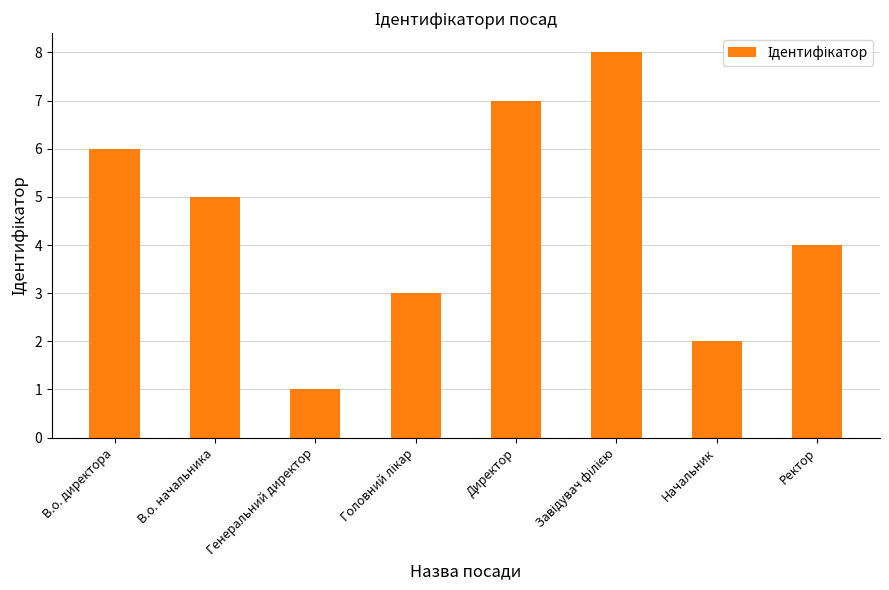

What is the change in value from Генеральний директор to Директор?

+6